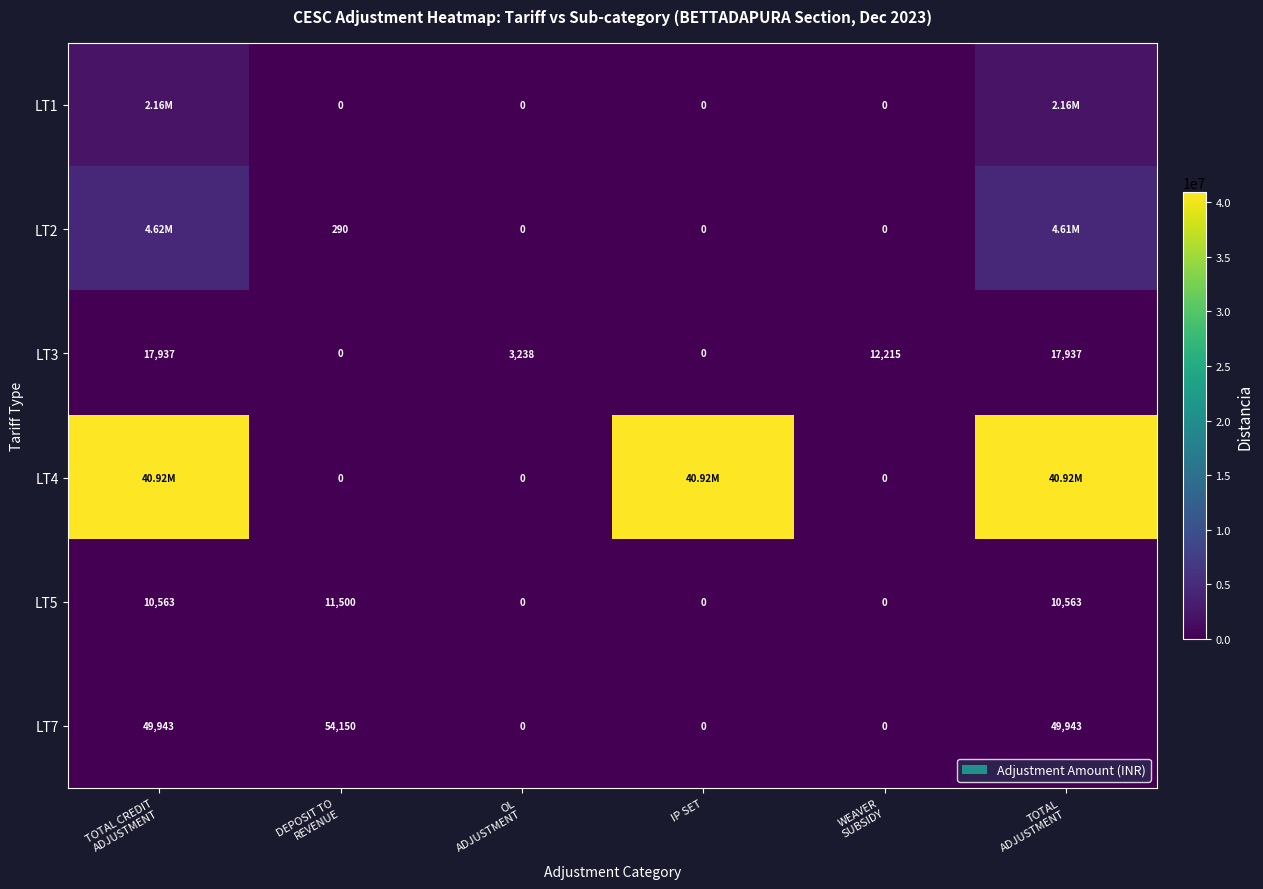

What is the sum of the LT5 values at TOTAL ADJUSTMENT and TOTAL CREDIT ADJUSTMENT?

21126.0